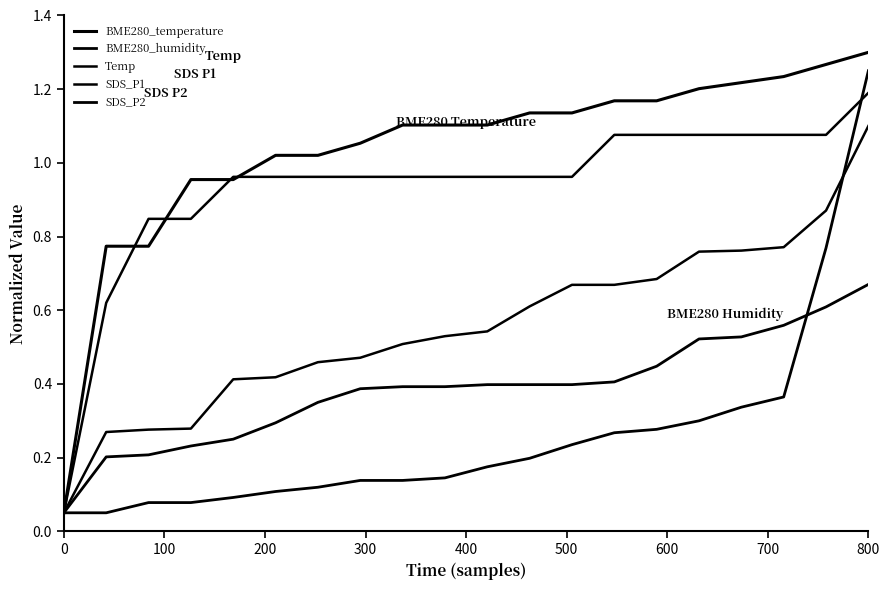

Does the chart display data point markers on the line(s)?

No